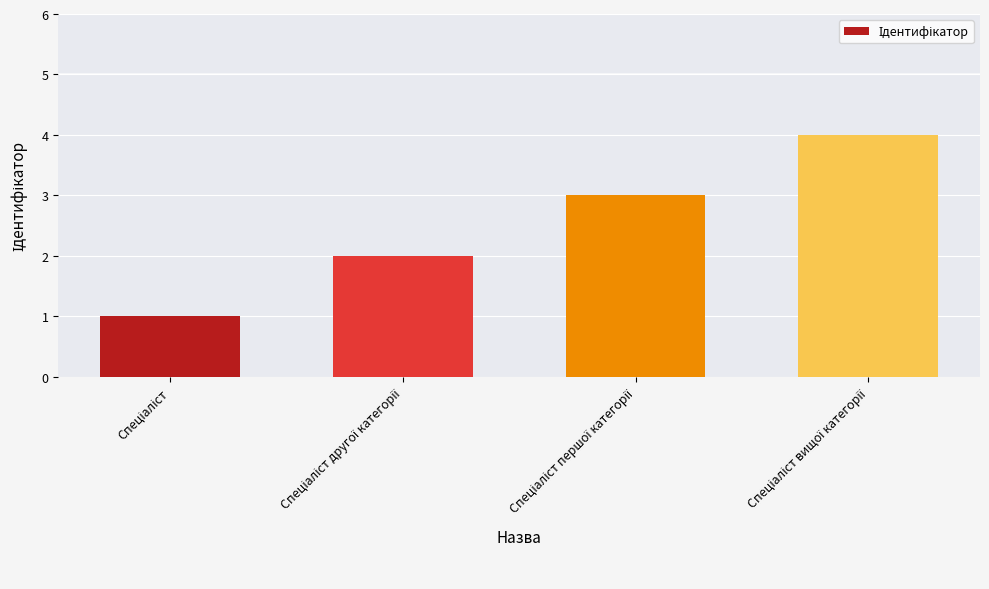

What is the difference between the maximum and minimum values?

3